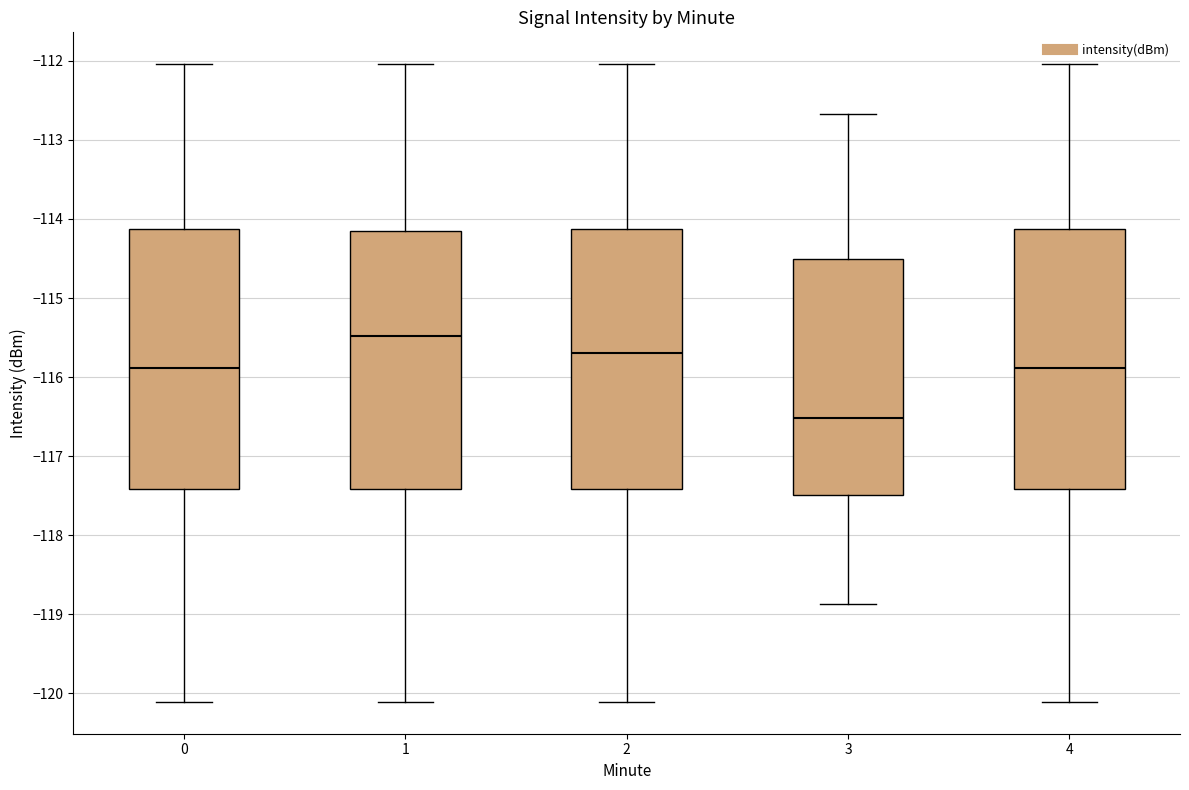

Which box's median line is the lowest?

3